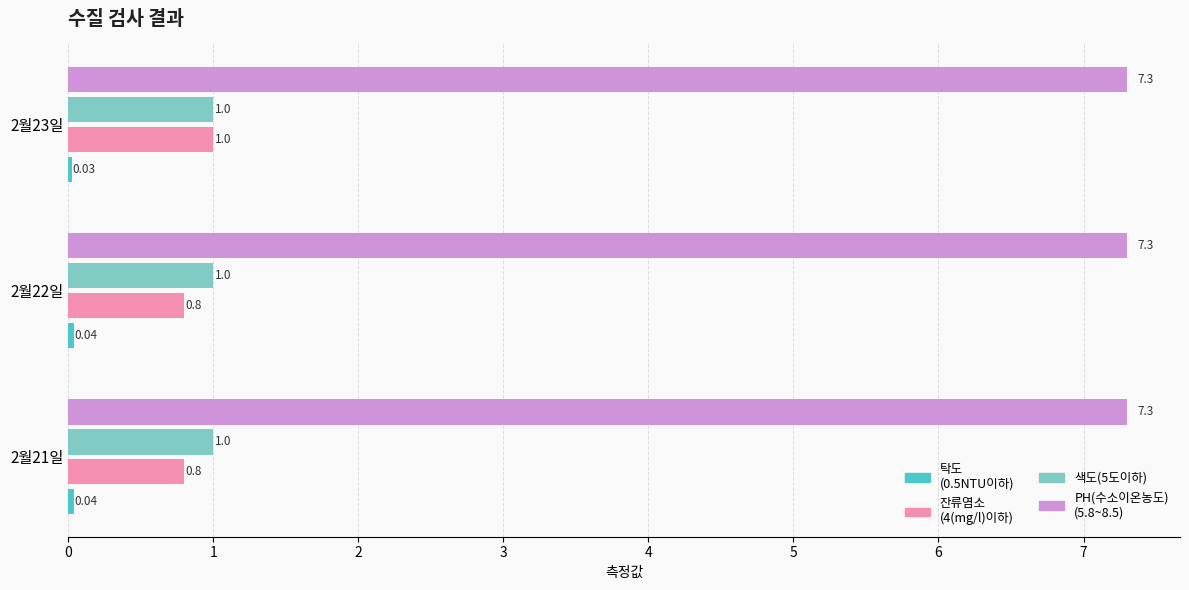

At which category is the sum across all series the highest?

2월23일